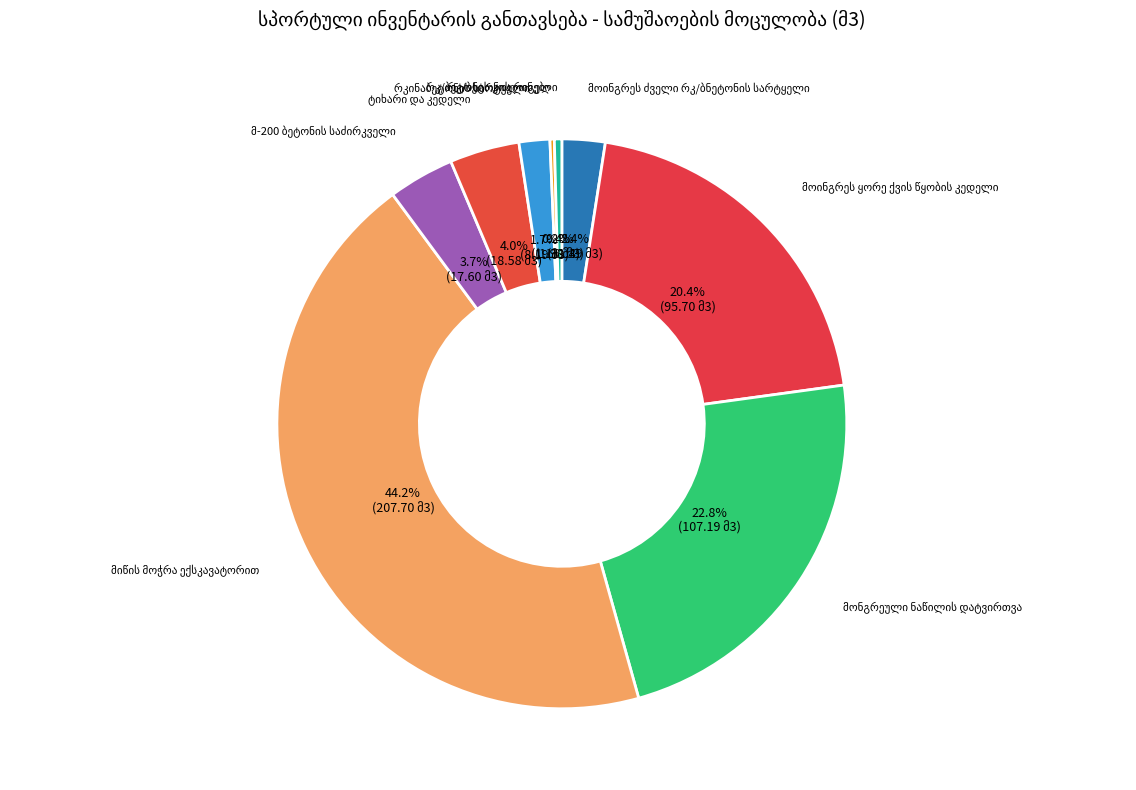

Which has a higher value, რკ/ბეტონის რიგელი or მოინგრეს ყორე ქვის წყობის კედელი?

მოინგრეს ყორე ქვის წყობის კედელი